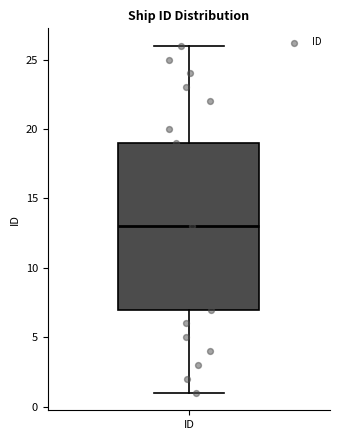

Transcribe this box plot: give where the median line is, the range the box spans, and where the two whiskers end, as read against the y-axis. The values are not printed on the chart, so give them approximately, as read against the axis.

median 13, box 7 to 19, whiskers 1 to 26